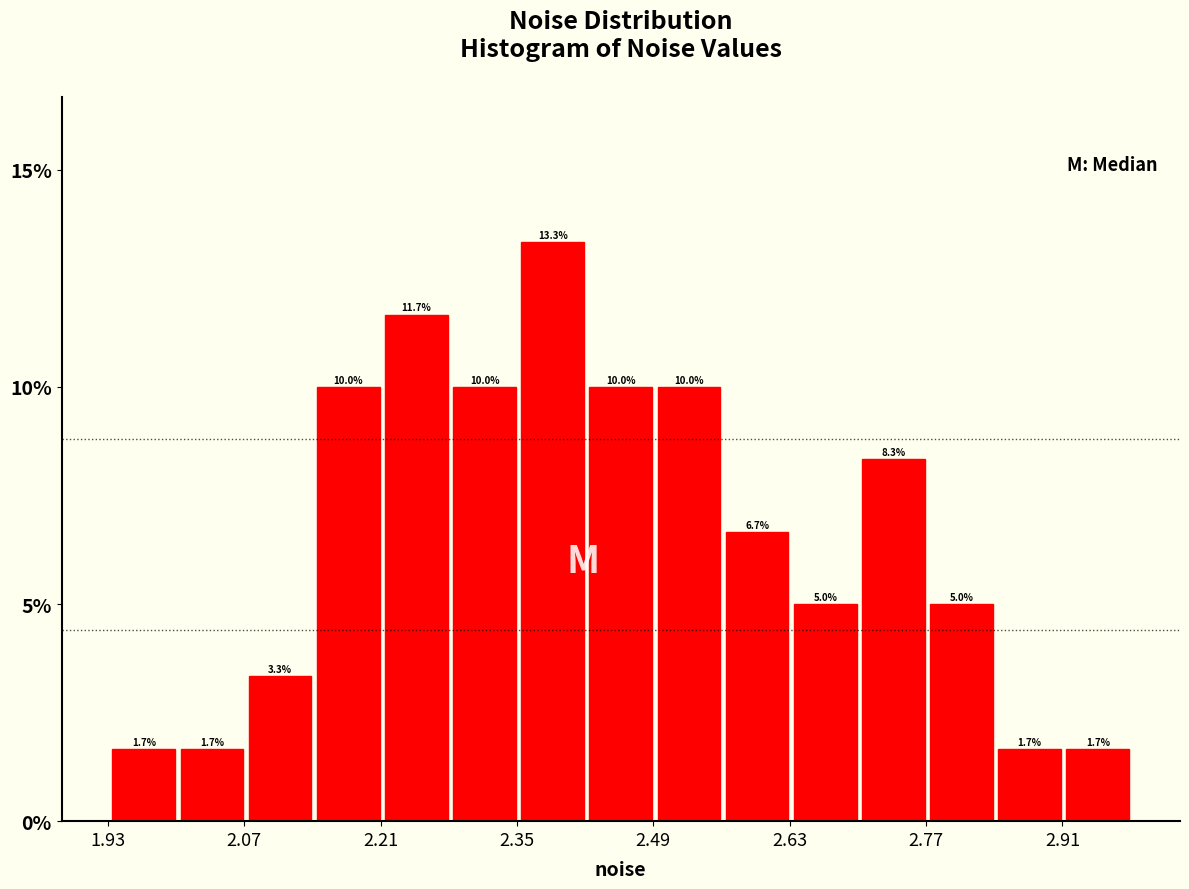

Read against the x-axis, roughly where is the centre of the tallest bar?

2.38